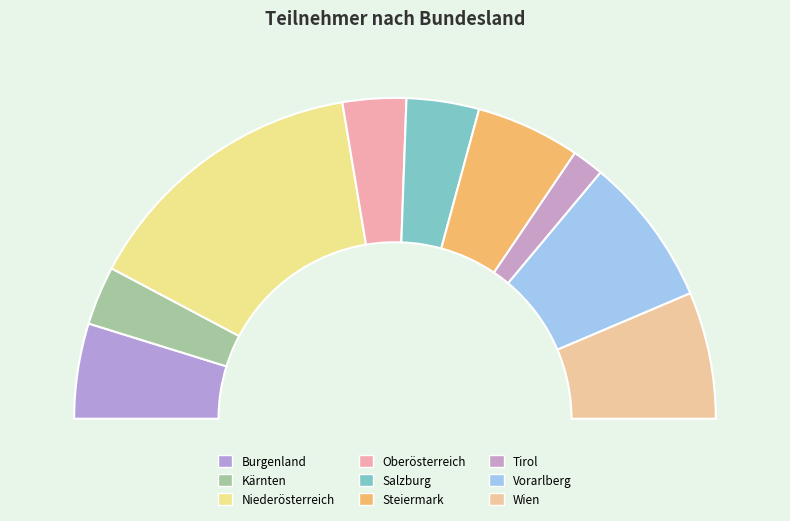

What is the change in value from Kärnten to Steiermark?

+10